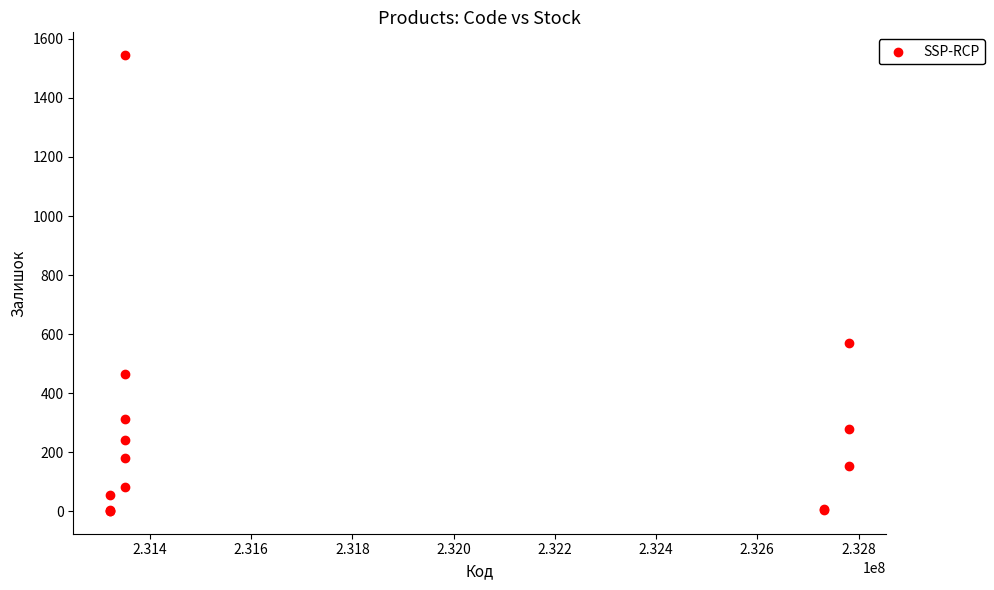

What Y value in the scatter plot is closest to 773?

570